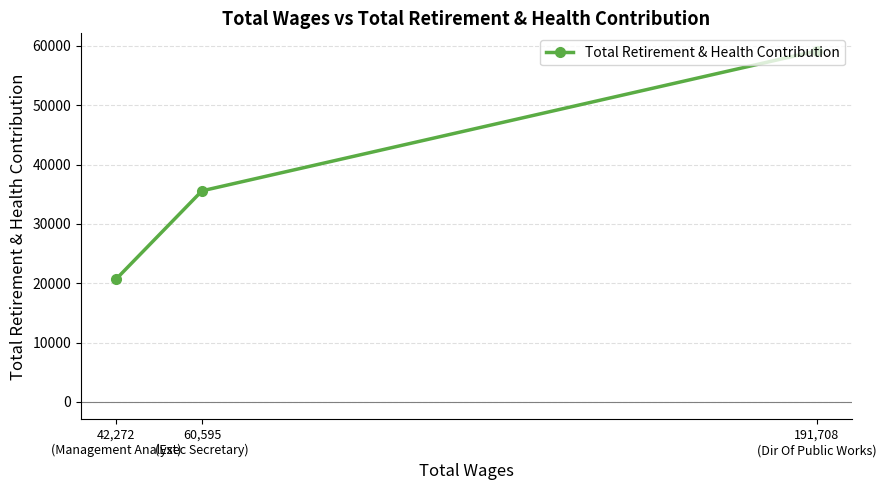

How many data points are less than 35569?

1